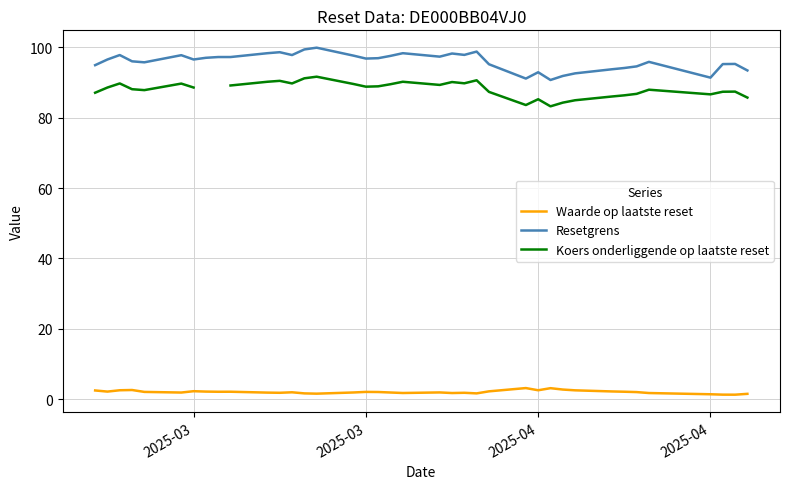

The Resetgrens series shows 139.4 at 2025-04. True or false?

False